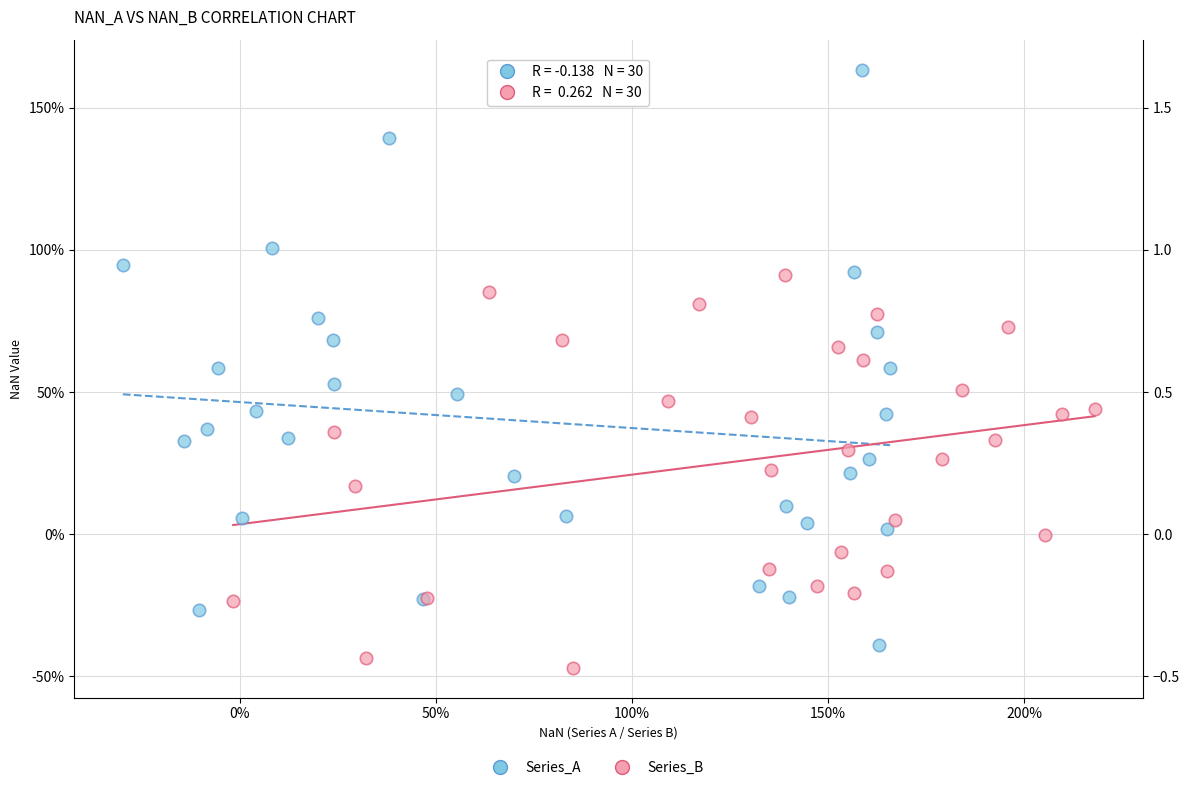

Which series has the widest spread of Y values?

Series_A